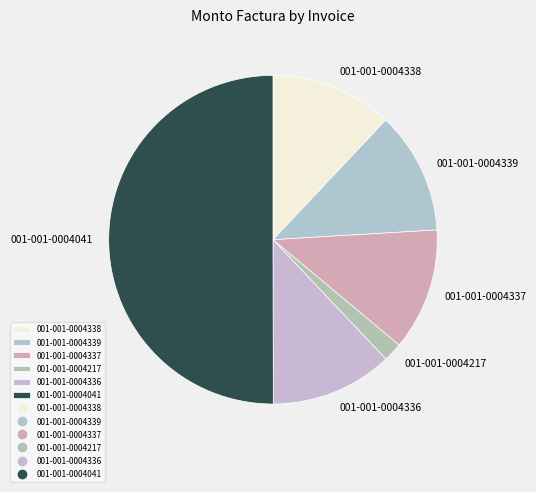

The 001-001-0004339 slice represents 12% of the pie. True or false?

True